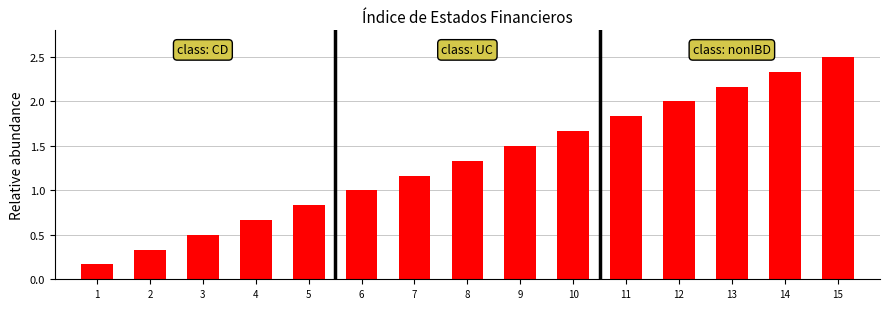

What is the difference between the values at 2 and 5?

0.5